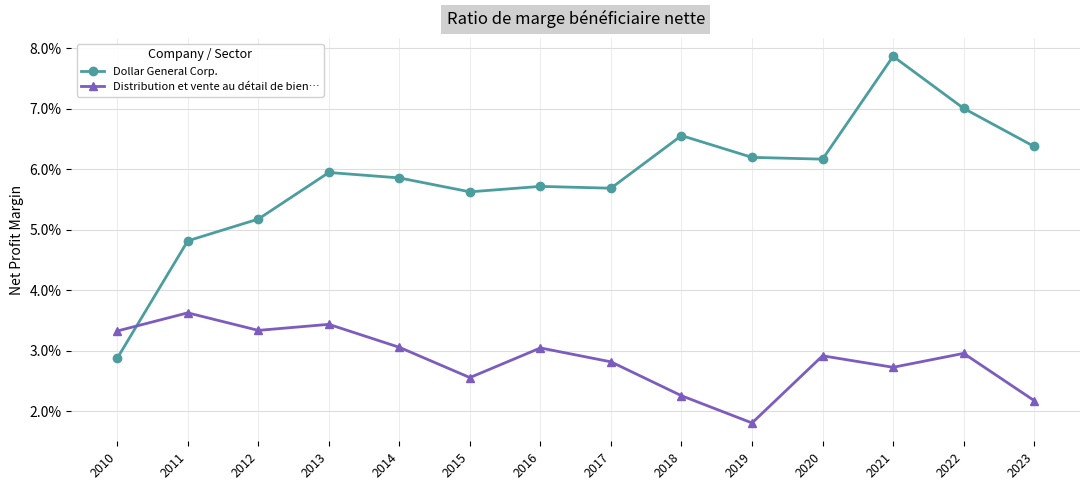

Between 2013 and 2011, which is larger?

2013